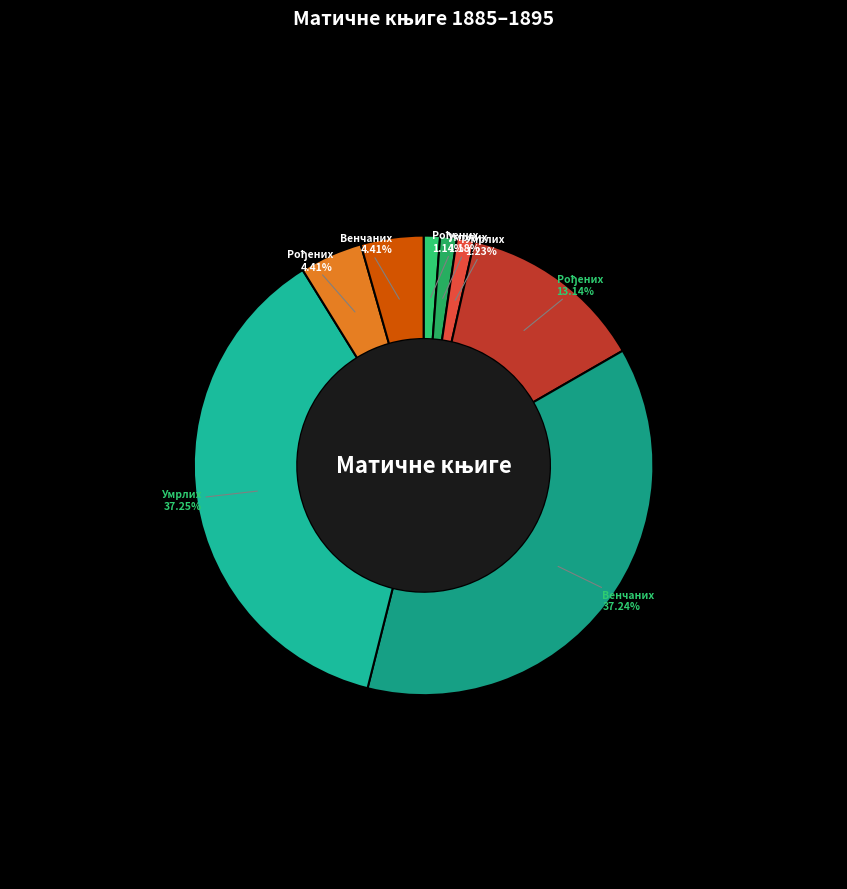

How many slices are in this pie chart?

8